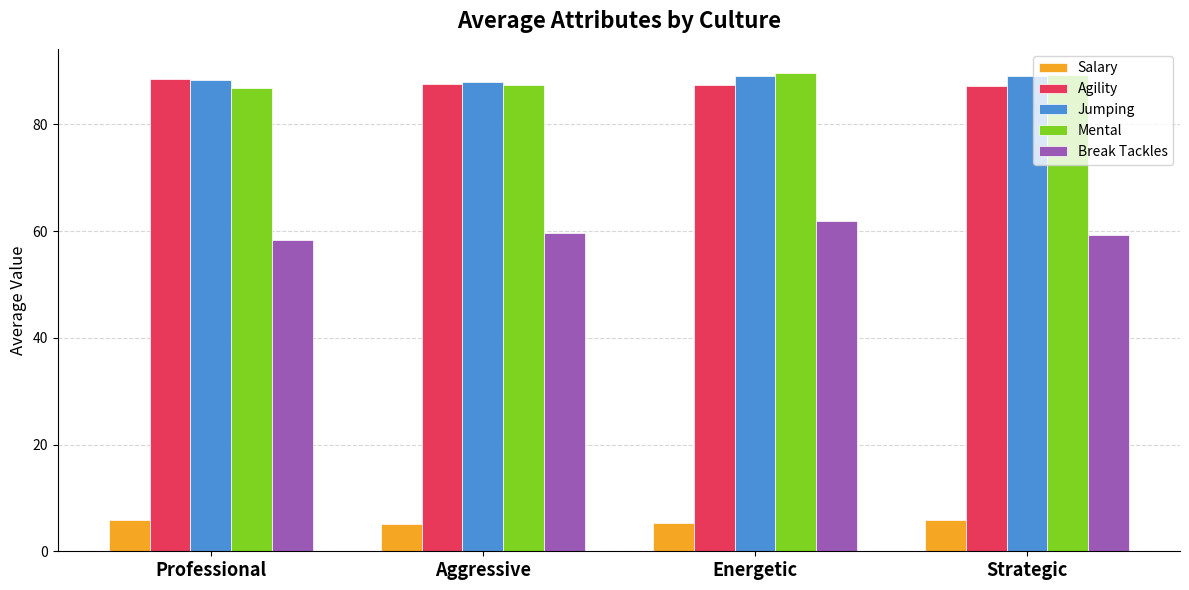

What is the total value across all series at Energetic?

333.4